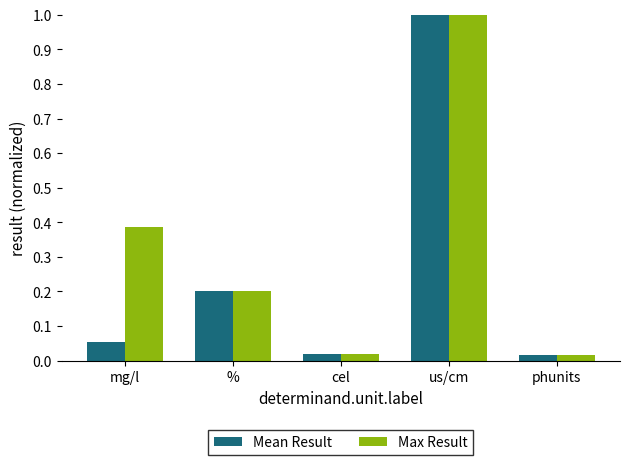

List the series in order of their overall mean, highest first.

Max Result, Mean Result